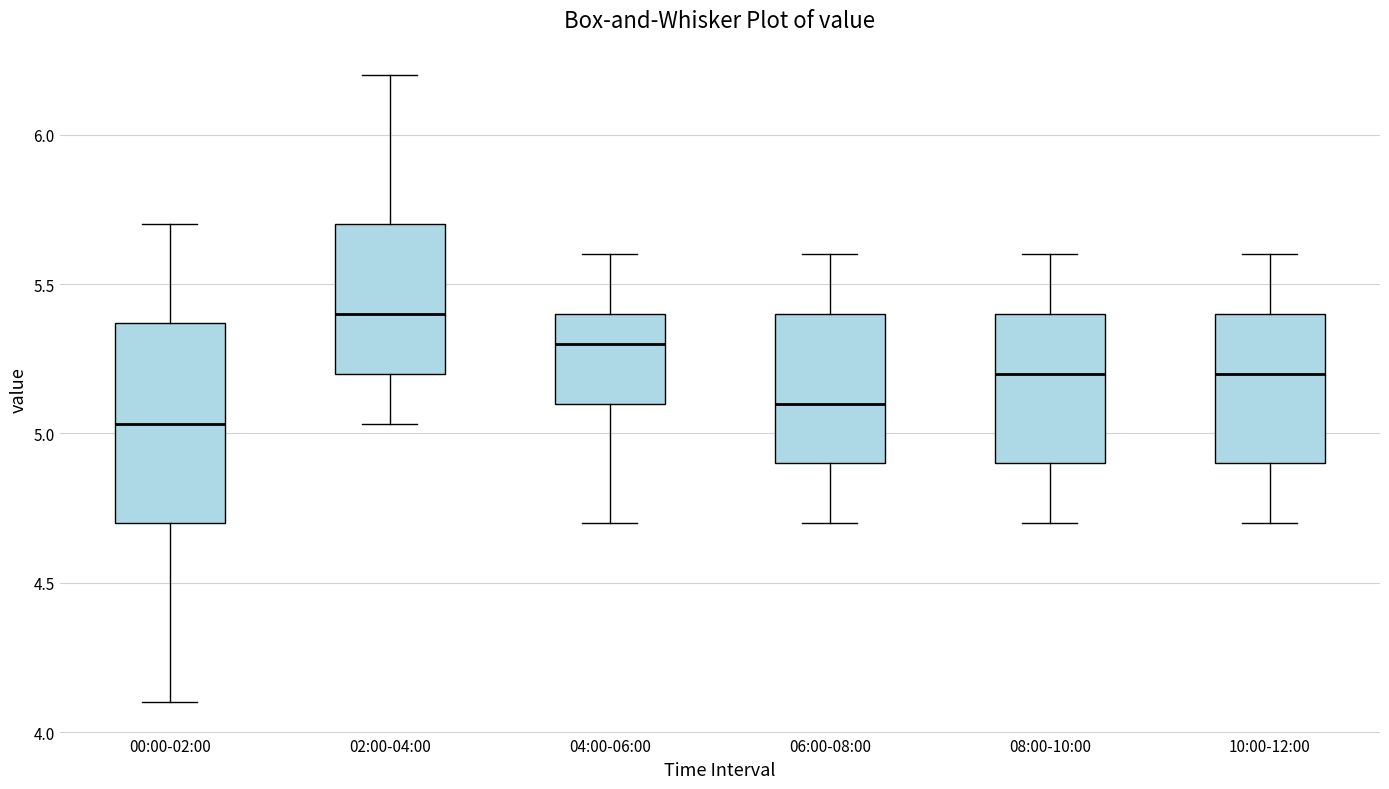

Reading left to right, read every box against the y-axis: the position of its median line, the range the box covers, and the ends of its whiskers. The values are not printed on the chart, so give them approximately, as read against the axis.

00:00-02:00: median 5.05, box 4.70 to 5.35, whiskers 4.10 to 5.70
02:00-04:00: median 5.40, box 5.20 to 5.70, whiskers 5.05 to 6.20
04:00-06:00: median 5.30, box 5.10 to 5.40, whiskers 4.70 to 5.60
06:00-08:00: median 5.10, box 4.90 to 5.40, whiskers 4.70 to 5.60
08:00-10:00: median 5.20, box 4.90 to 5.40, whiskers 4.70 to 5.60
10:00-12:00: median 5.20, box 4.90 to 5.40, whiskers 4.70 to 5.60